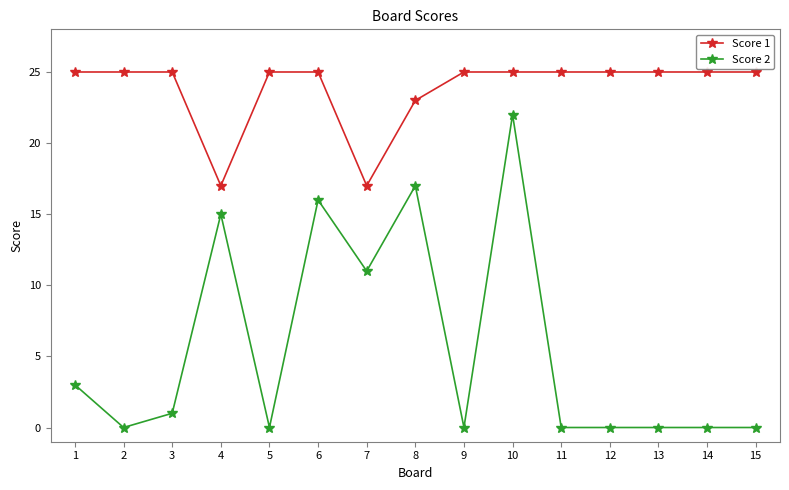

Where is the first local maximum for Score 2?

4